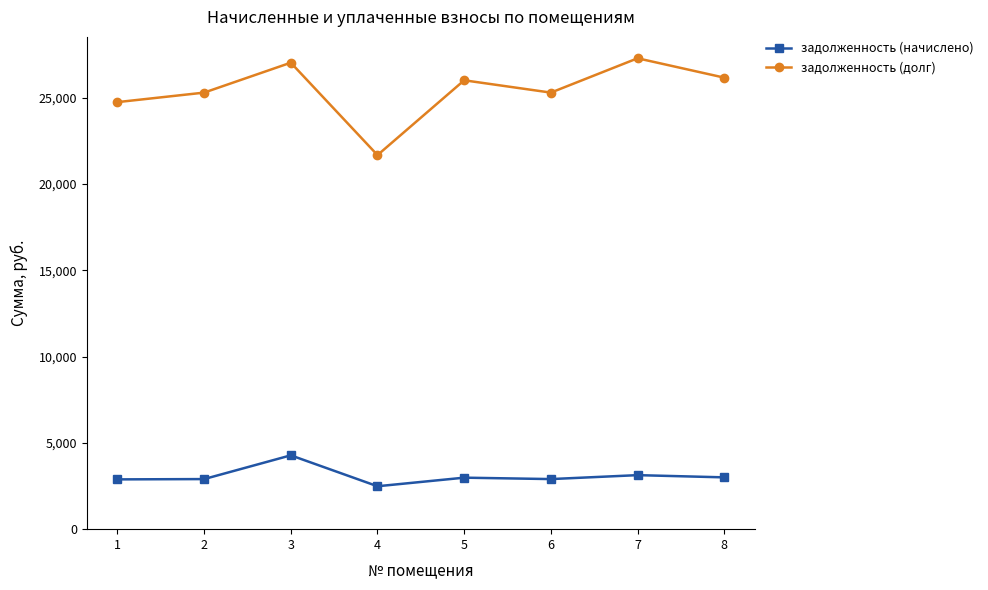

True or false: задолженность (долг) and задолженность (начислено) cross at least once.

False